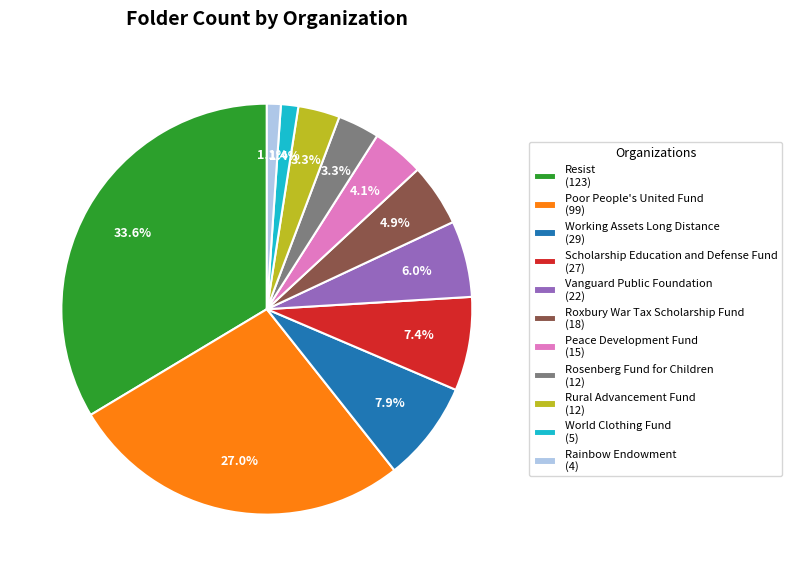

To the nearest percent, what is the difference between the World Clothing Fund and Rosenberg Fund for Children slice percentages?

2%